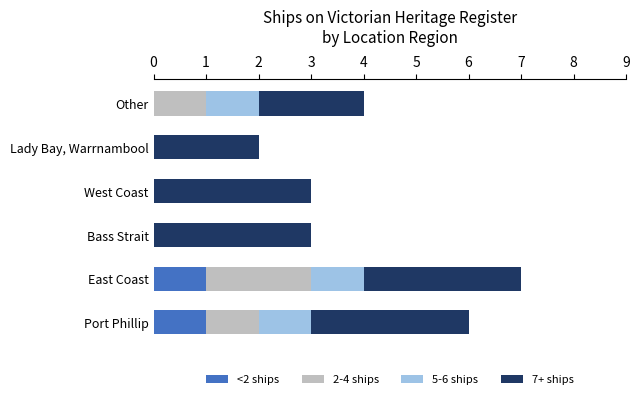

What is the total value across all series at Port Phillip?

6